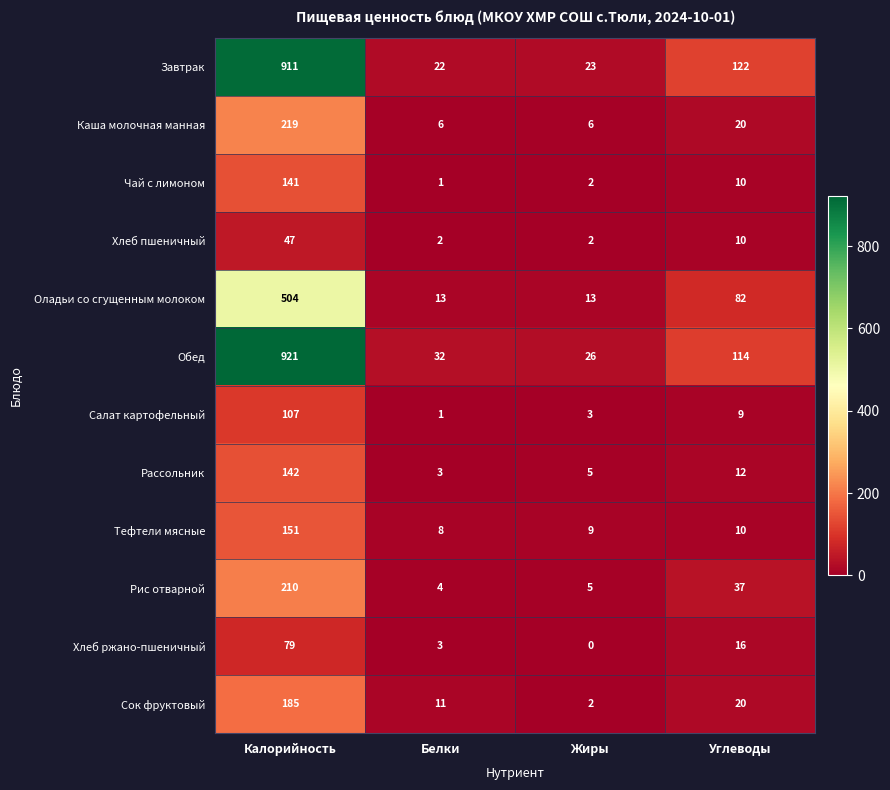

What is the spread (max minus min) of values at Белки?

31